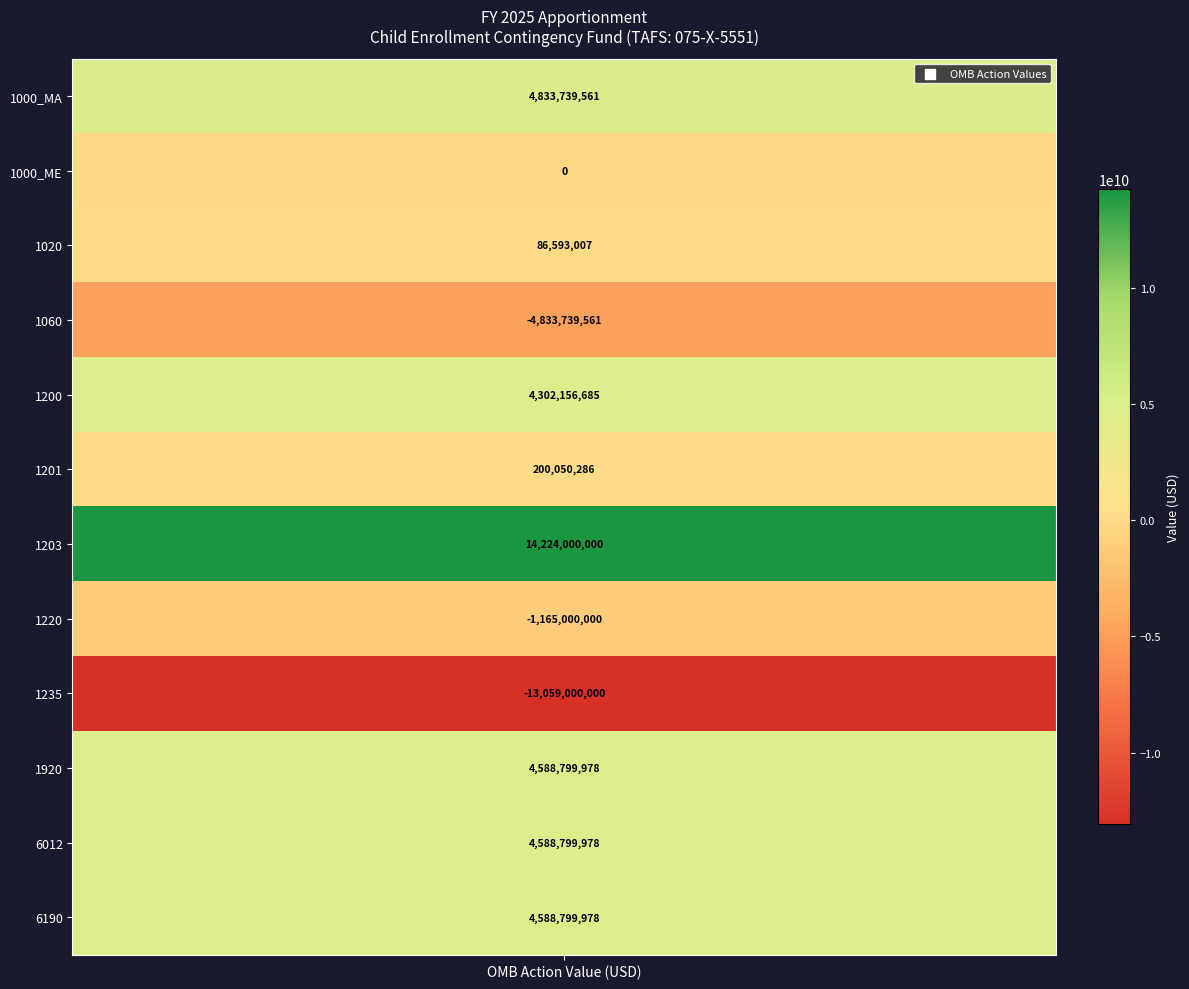

Rank the categories by value from highest to lowest.

1203, 1000_MA, 1920, 6012, 6190, 1200, 1201, 1020, 1000_ME, 1220, 1060, 1235